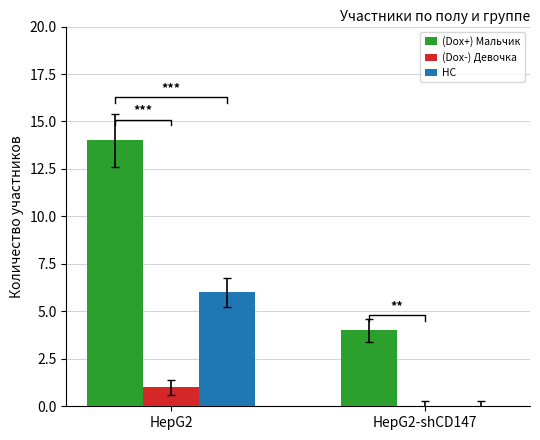

What is the sum of all (Dox+) Мальчик values?

18